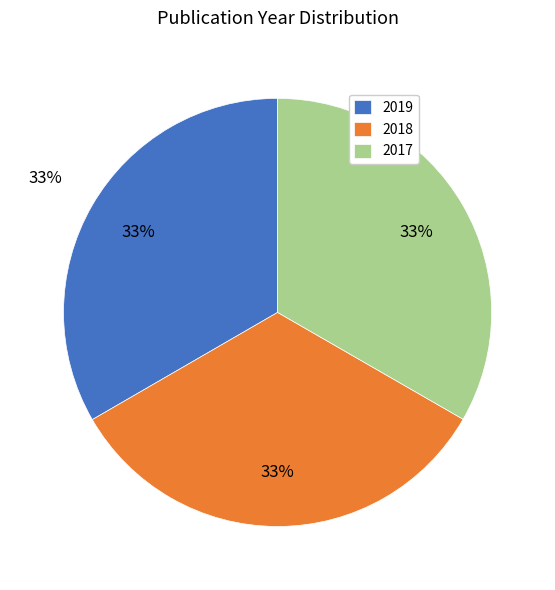

What percentage is the 2018 slice, to the nearest percent?

33%